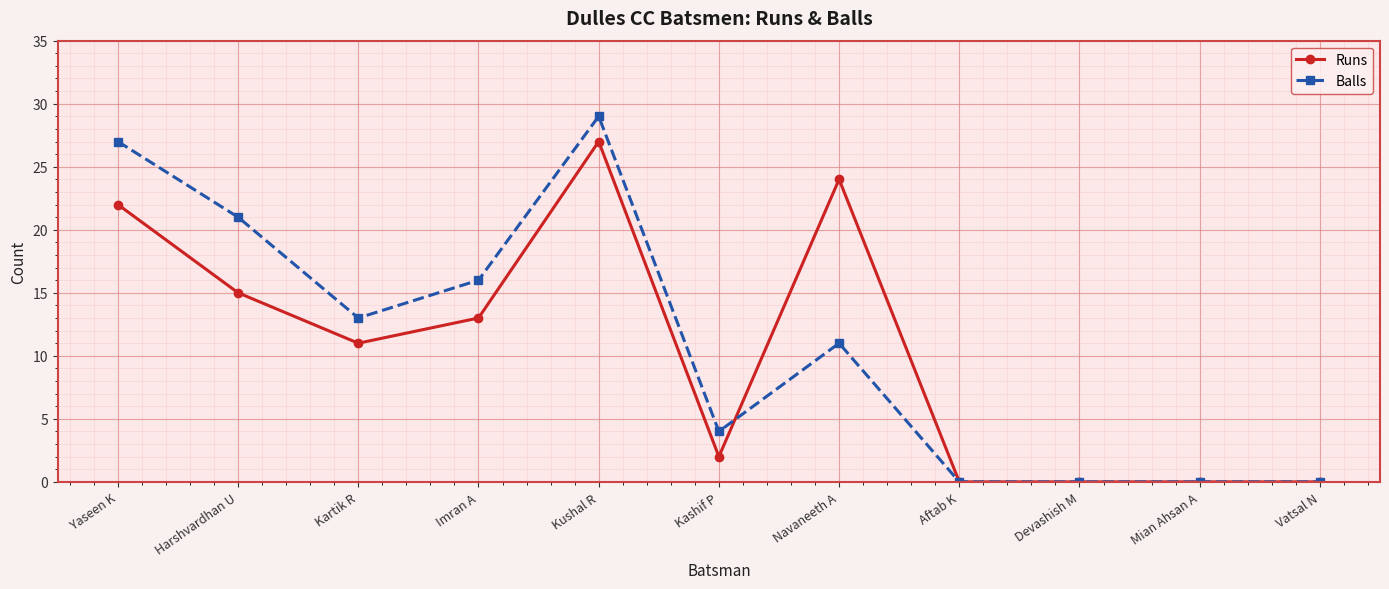

Where do Balls and Runs first cross each other?

Kashif P and Navaneeth A